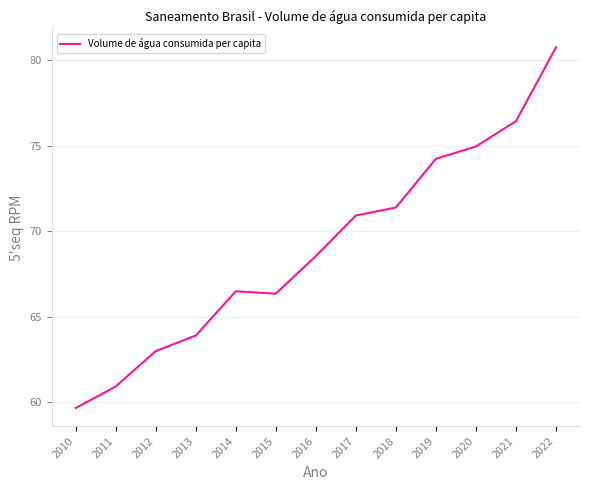

What is the difference between the second highest and minimum values?

16.8